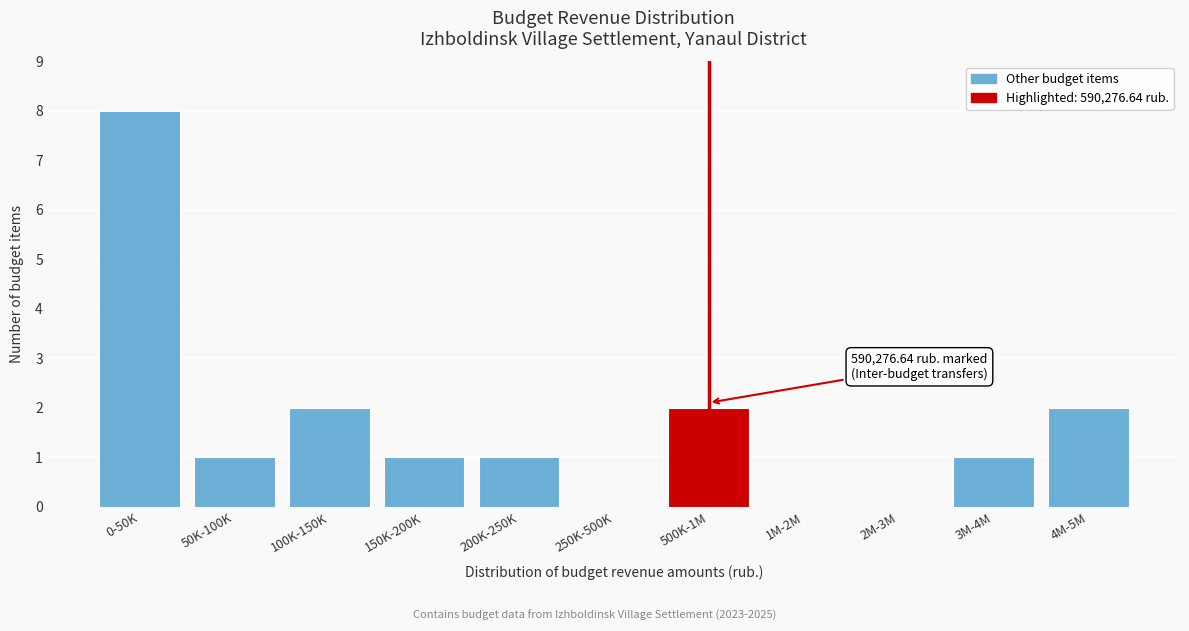

Reading right to left, what are all the values shown in this chart?

4M-5M=2	3M-4M=1	2M-3M=0	1M-2M=0	500K-1M=2	250K-500K=0	200K-250K=1	150K-200K=1	100K-150K=2	50K-100K=1	0-50K=8